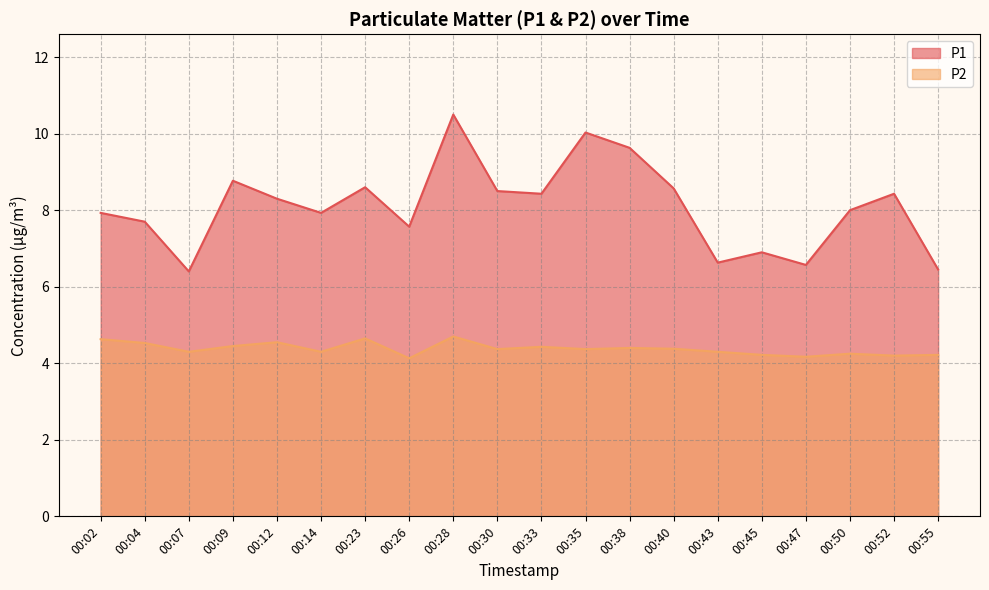

The P1 series shows 5.3 at 00:04. True or false?

False